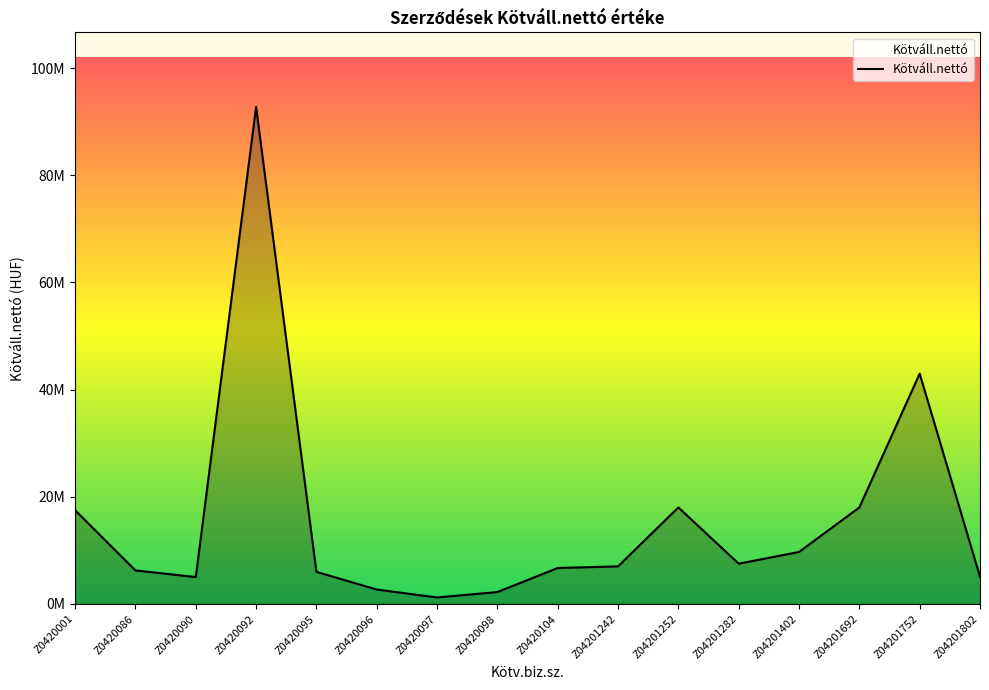

Where is the first local minimum?

Z0420090